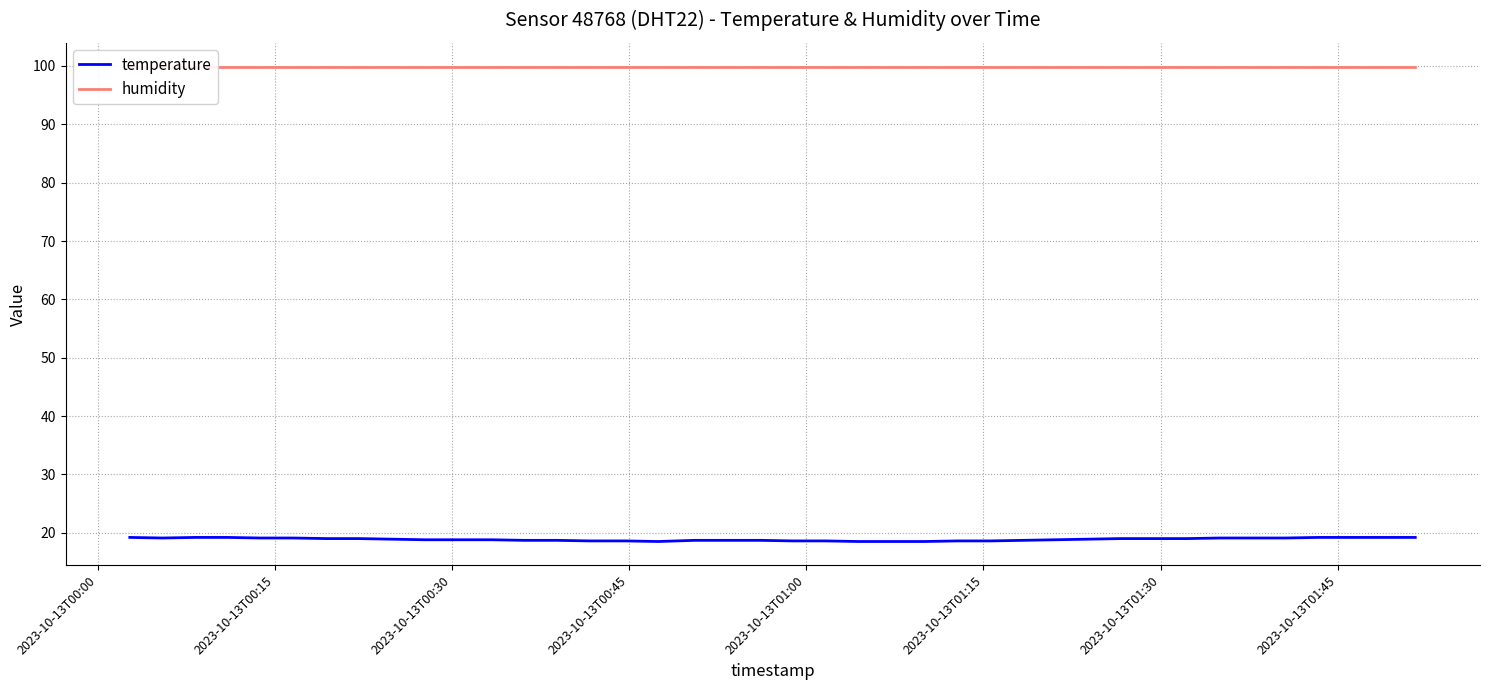

What is the highest value of the temperature series?

19.2